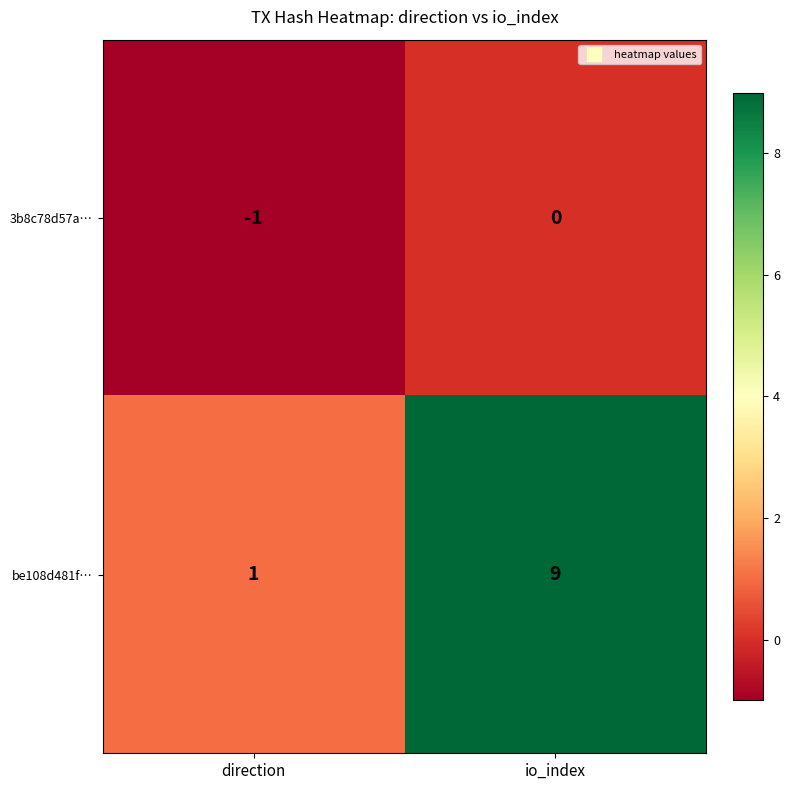

List the series in order of their overall mean, highest first.

be108d481f…, 3b8c78d57a…